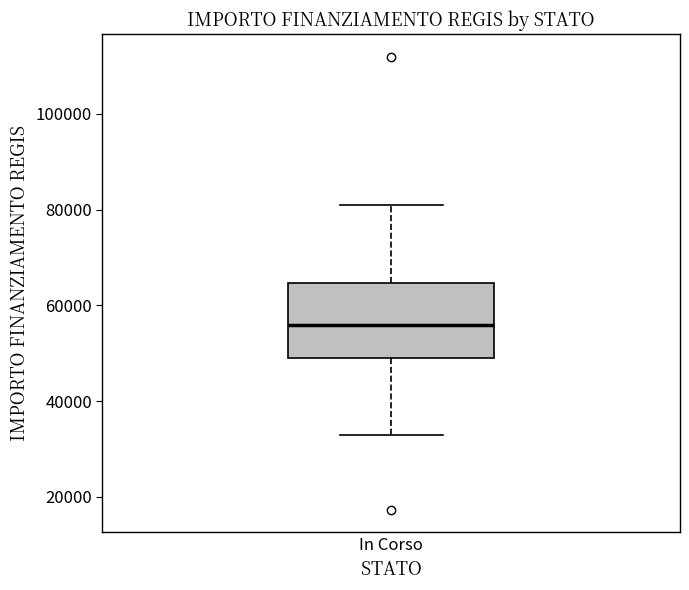

Read this box plot against the y-axis: the position of the median line, the range covered by the box, and the ends of both whiskers. The values are not printed on the chart, so give them approximately, as read against the axis.

median 56000, box 50000 to 64000, whiskers 32000 to 80000